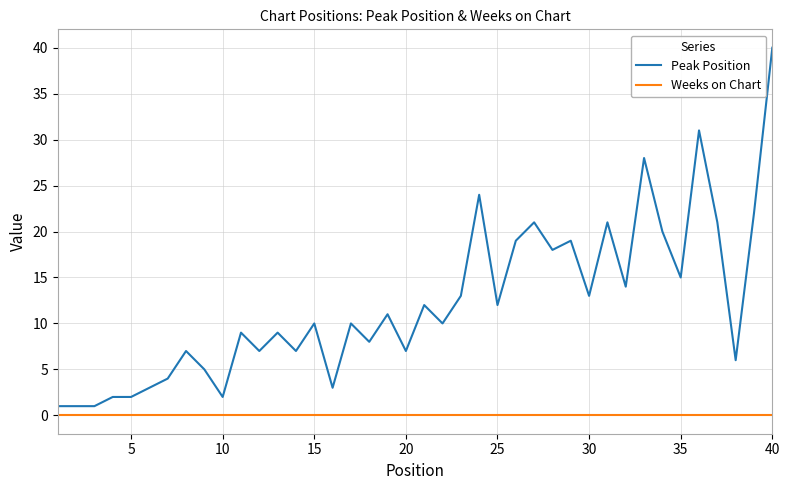

Which series has the widest spread of values?

Peak Position